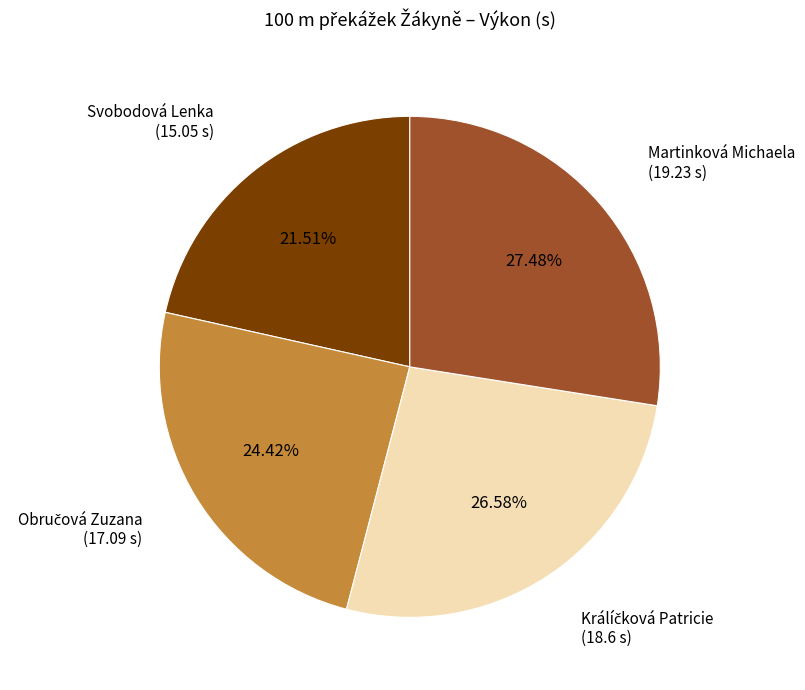

Is there any slice that represents more than half of the pie?

No